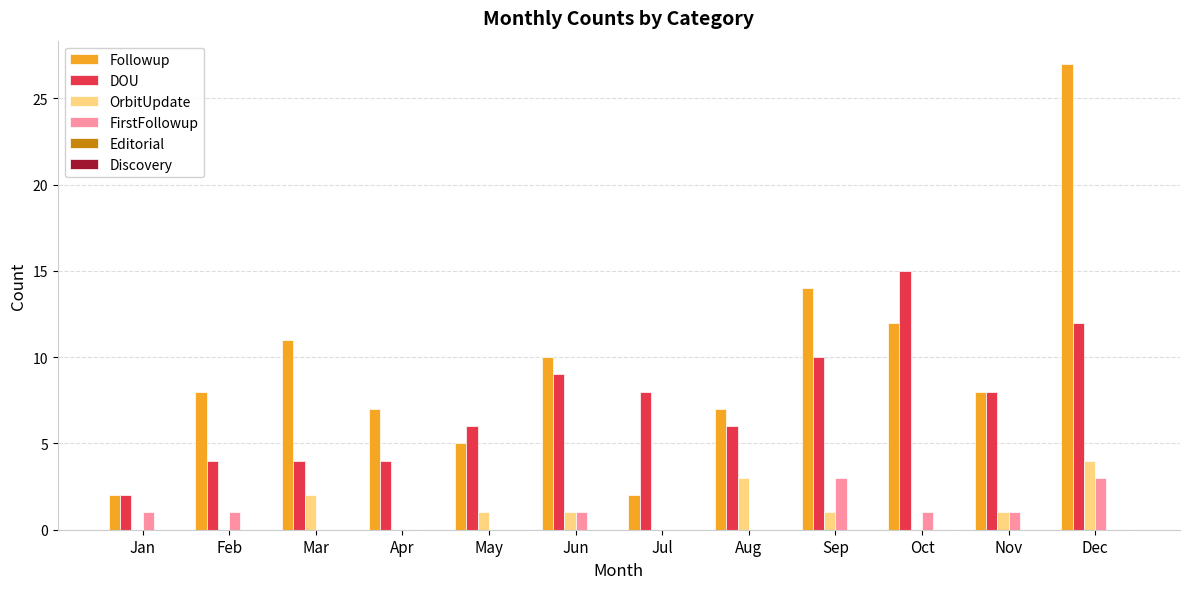

At which category is the sum across all series the highest?

Dec